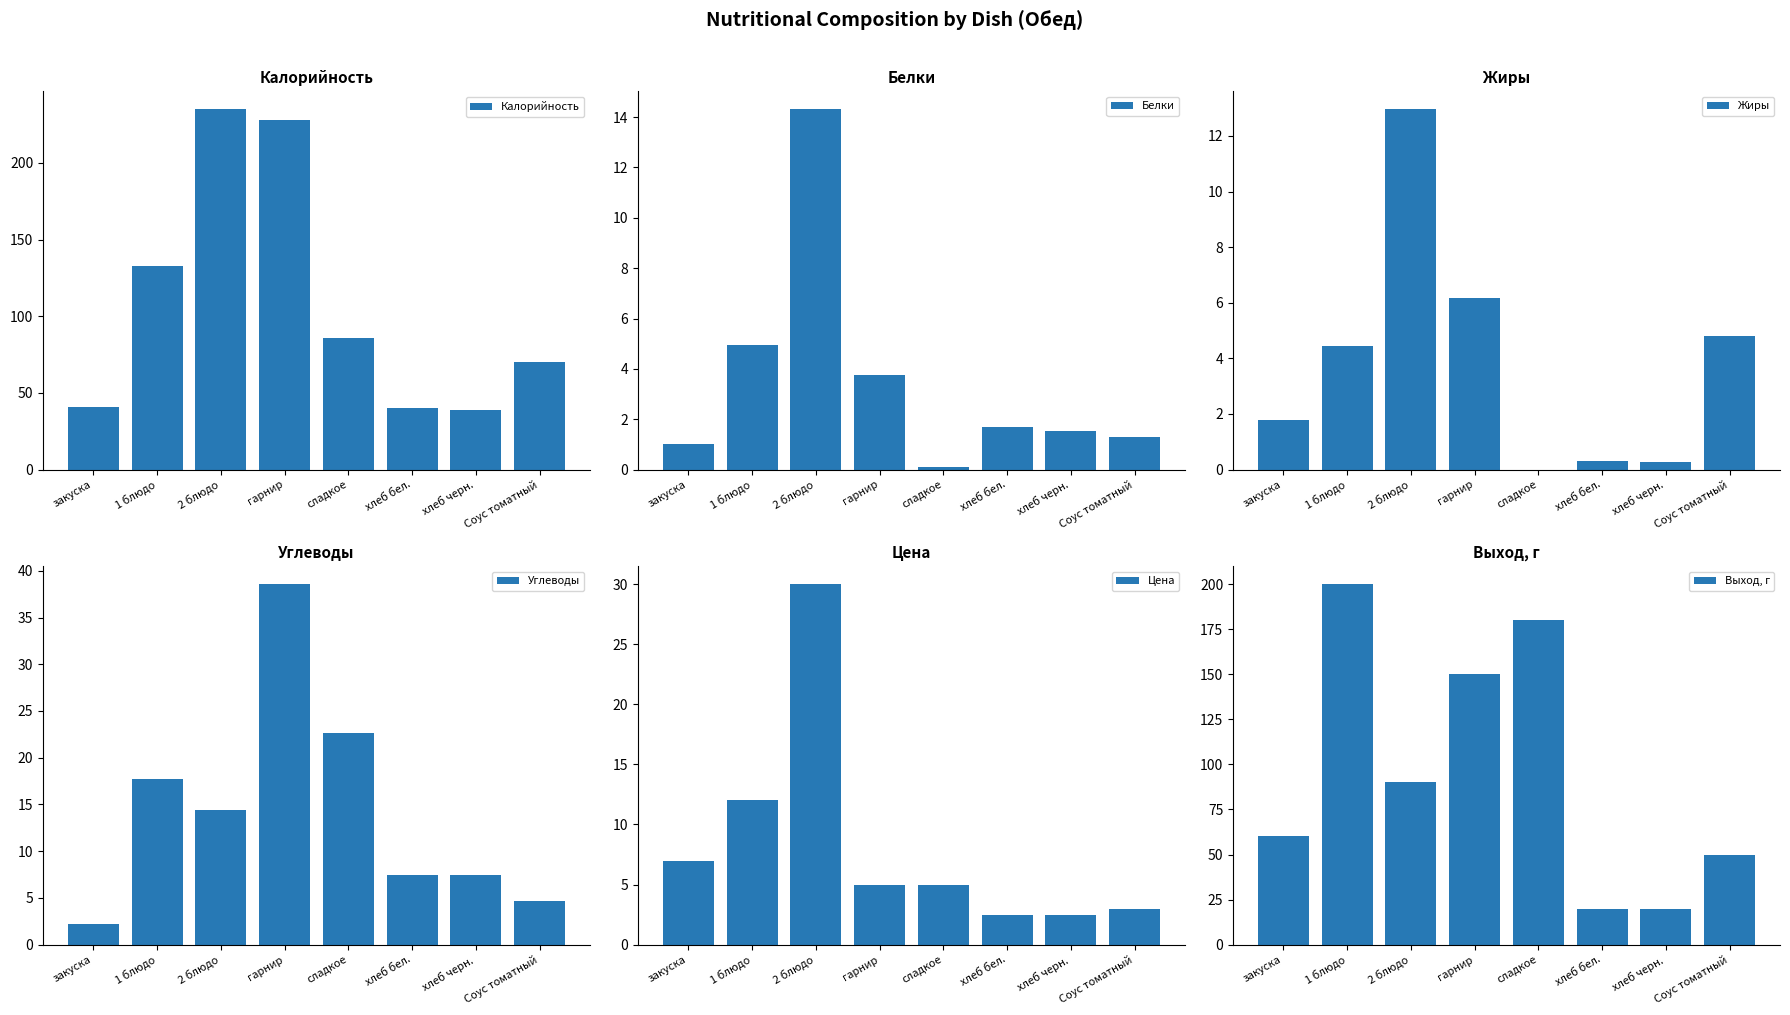

What is the greatest value displayed?

235.0